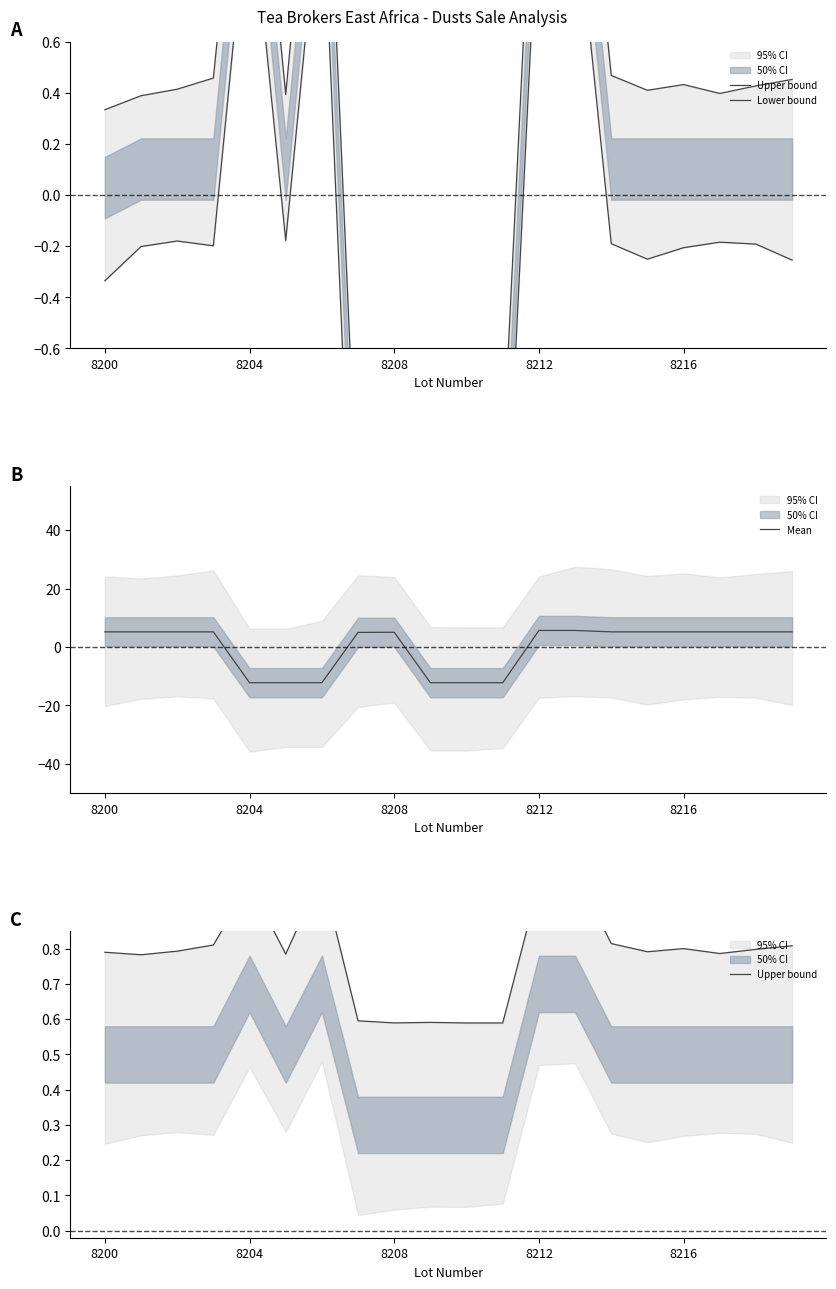

Where does the Mean series first go above 5?

8200